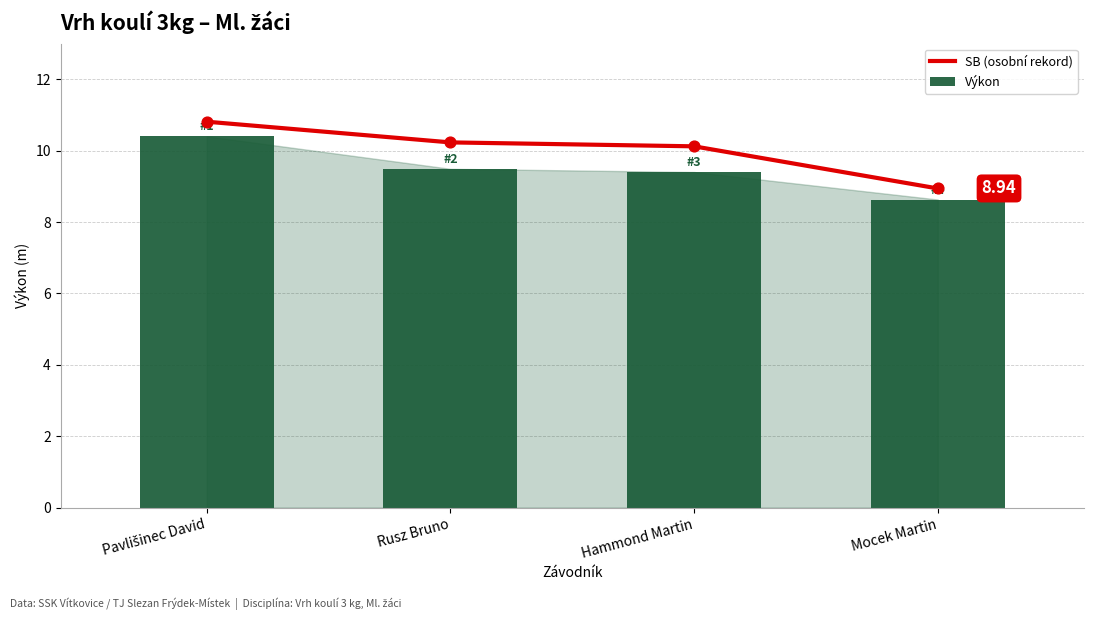

At which category is the sum across all series the highest?

Pavlišinec David